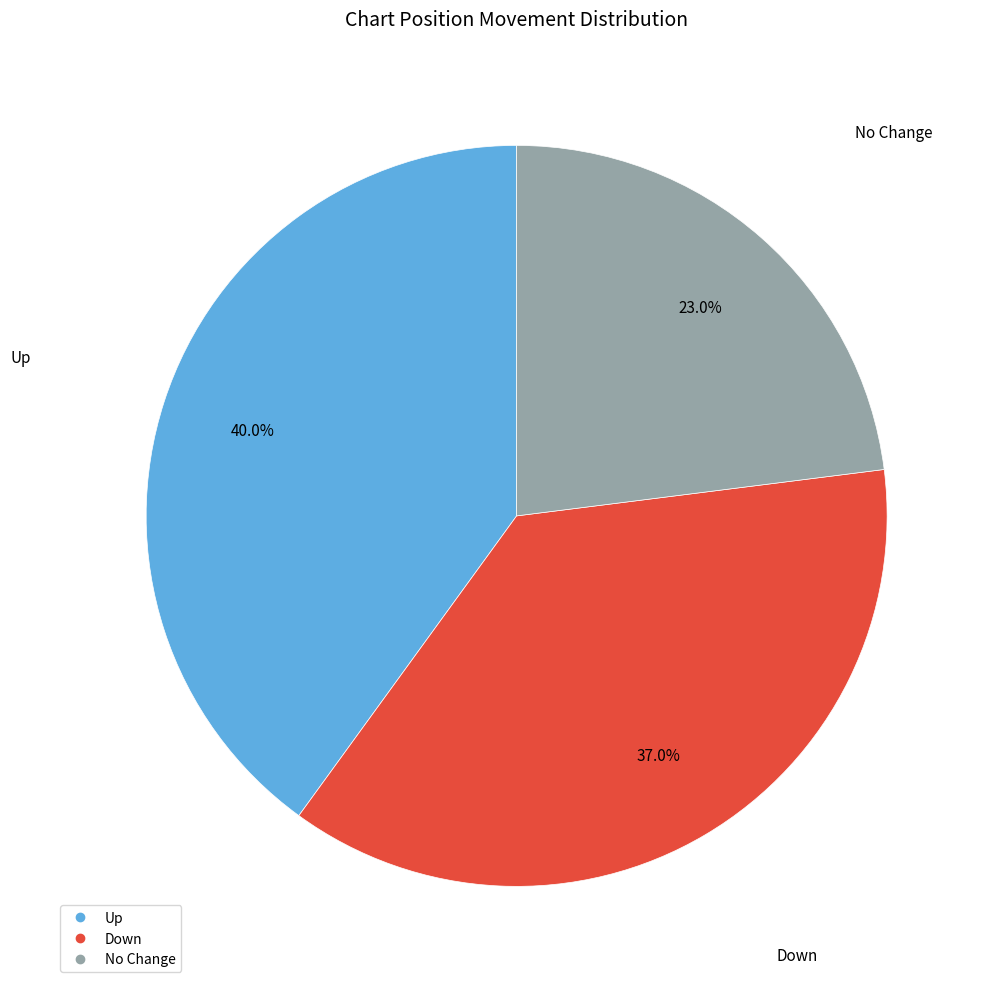

How many segments does this pie chart have?

3